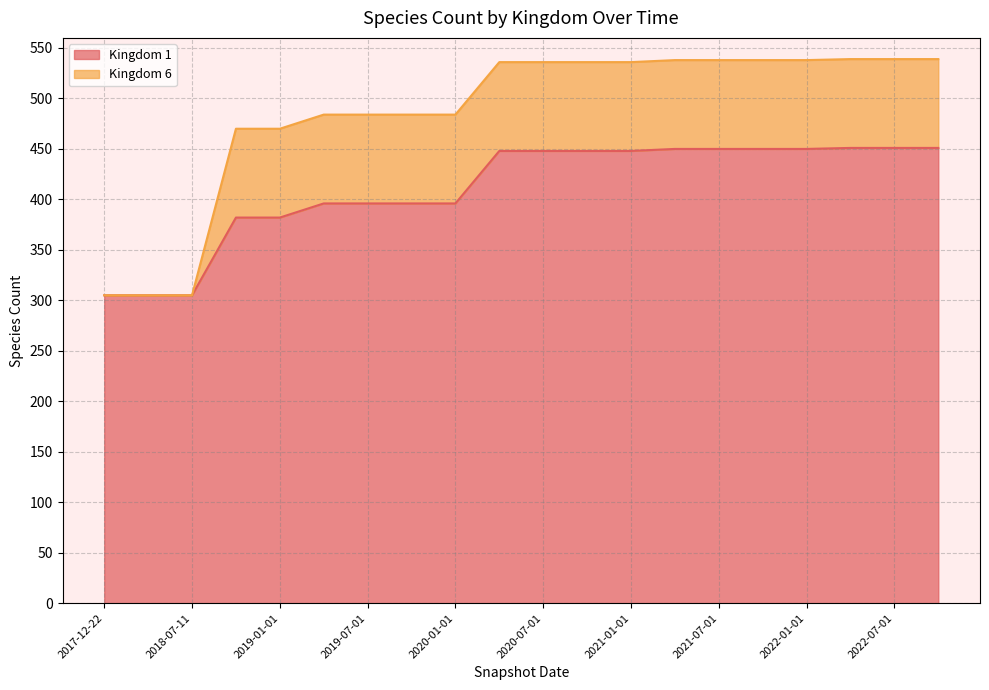

List the labels in order of value, smallest first.

2017-12-22, 2018-04-09, 2018-07-11, 2018-09-28, 2019-01-01, 2019-04-06, 2019-07-01, 2019-10-09, 2020-01-01, 2020-04-01, 2020-07-01, 2020-10-01, 2021-01-01, 2021-04-01, 2021-07-01, 2021-10-01, 2022-01-01, 2022-04-01, 2022-07-01, 2022-10-01